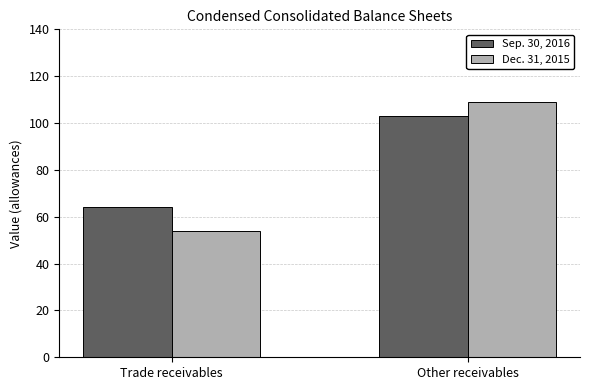

What is the lowest value of the Dec. 31, 2015 series?

54